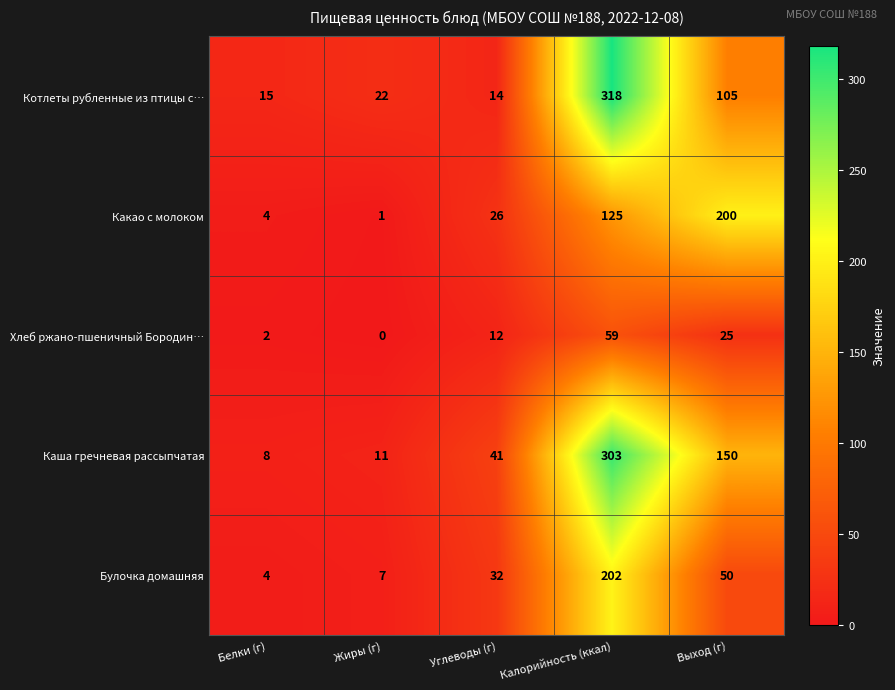

The Какао с молоком series shows 1 at Жиры (г). True or false?

True